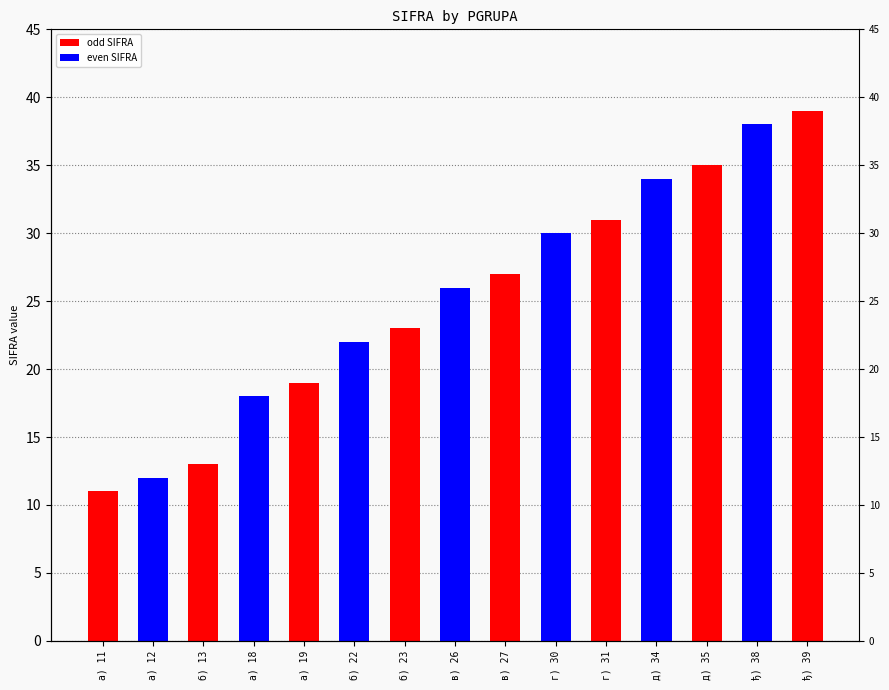

Are the bars horizontal?

No